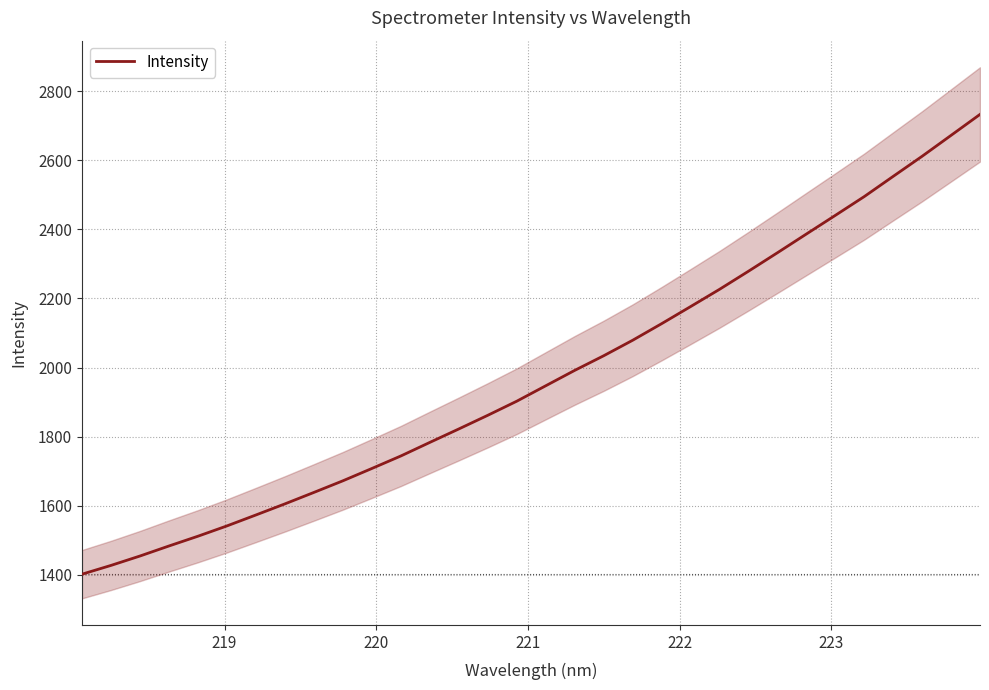

What is the difference between the maximum and minimum values?

1331.9